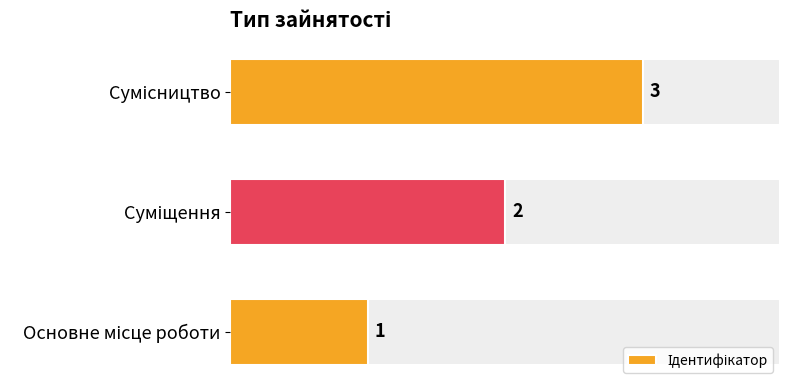

What is the maximum value shown in the chart?

3